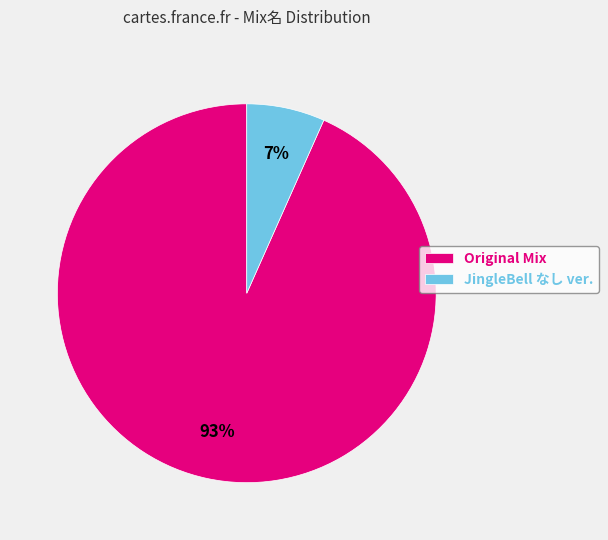

Does JingleBell なし ver. account for over 50% of the chart?

No